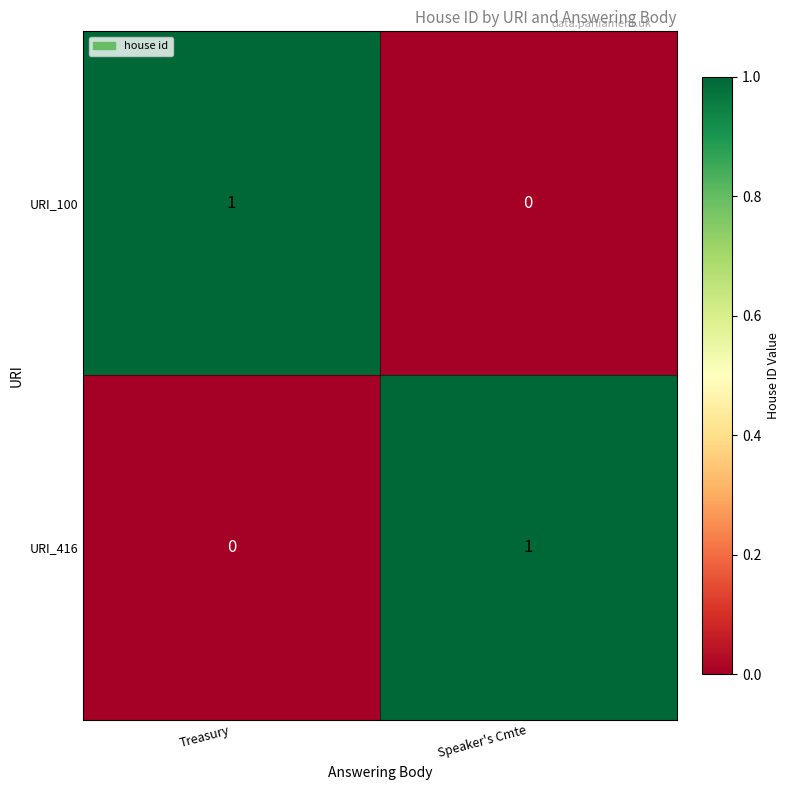

What is the greatest value displayed?

1